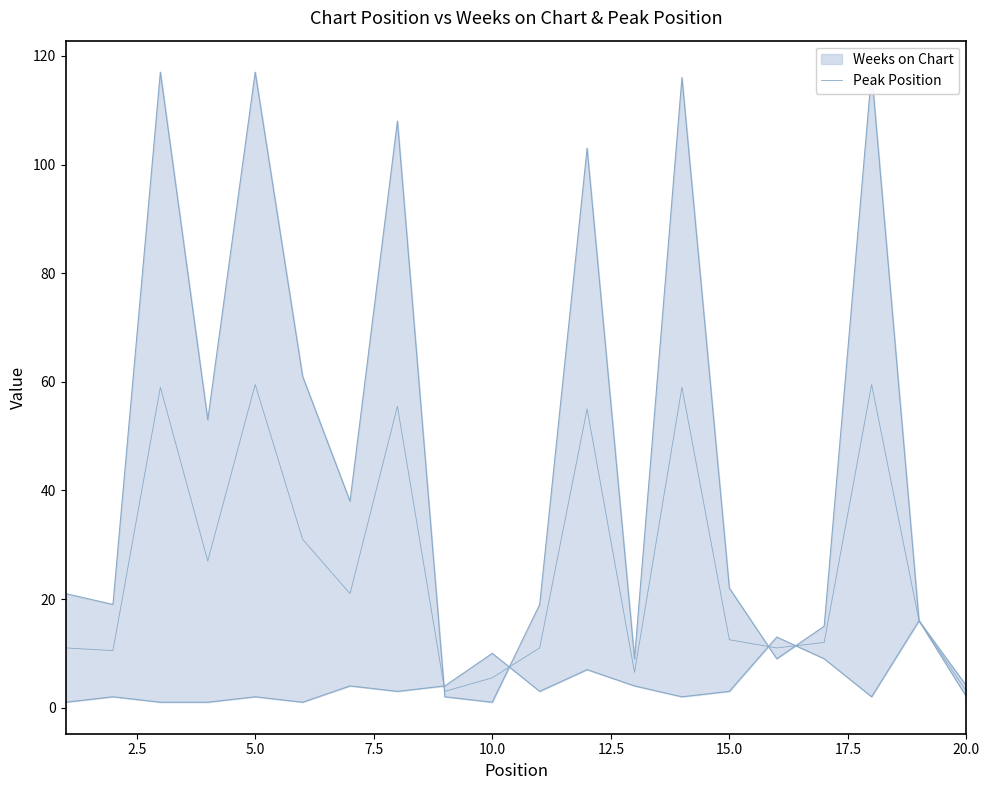

Reading left to right, list all the values displayed in this chart.

11.0	10.5	59.0	27.0	59.5	31.0	21.0	55.5	3.0	5.5	11.0	55.0	6.5	59.0	12.5	11.0	12.0	59.5	16.0	3.0